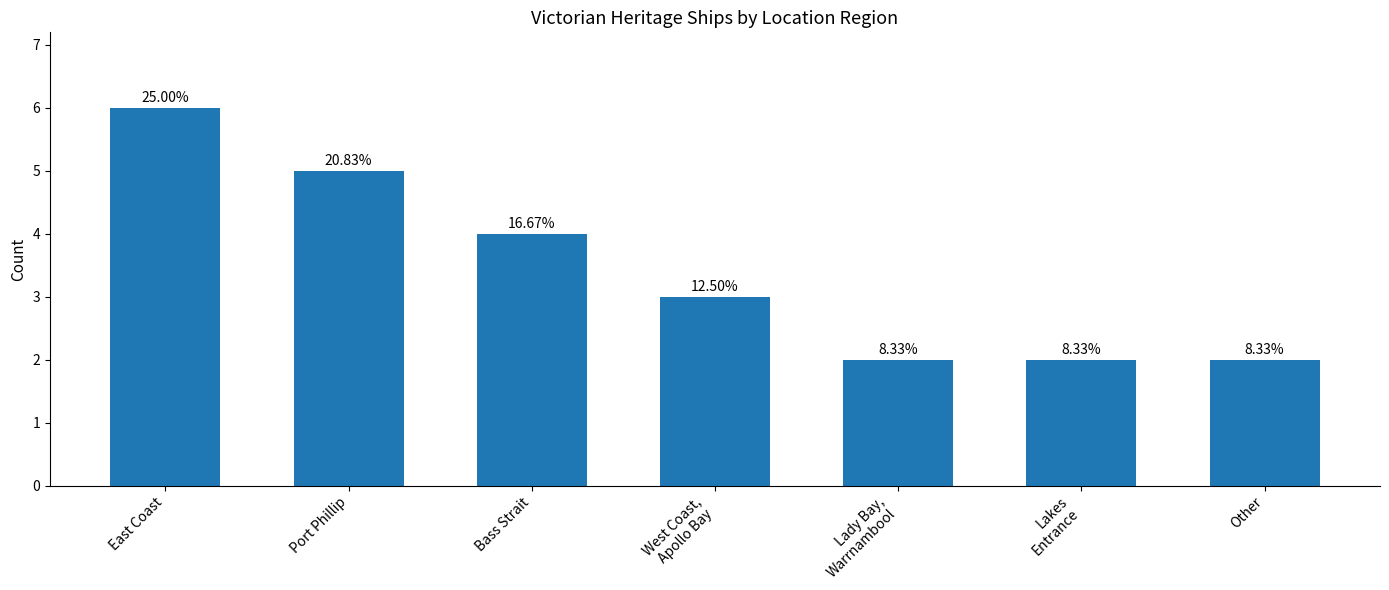

How many bars are there in total?

7